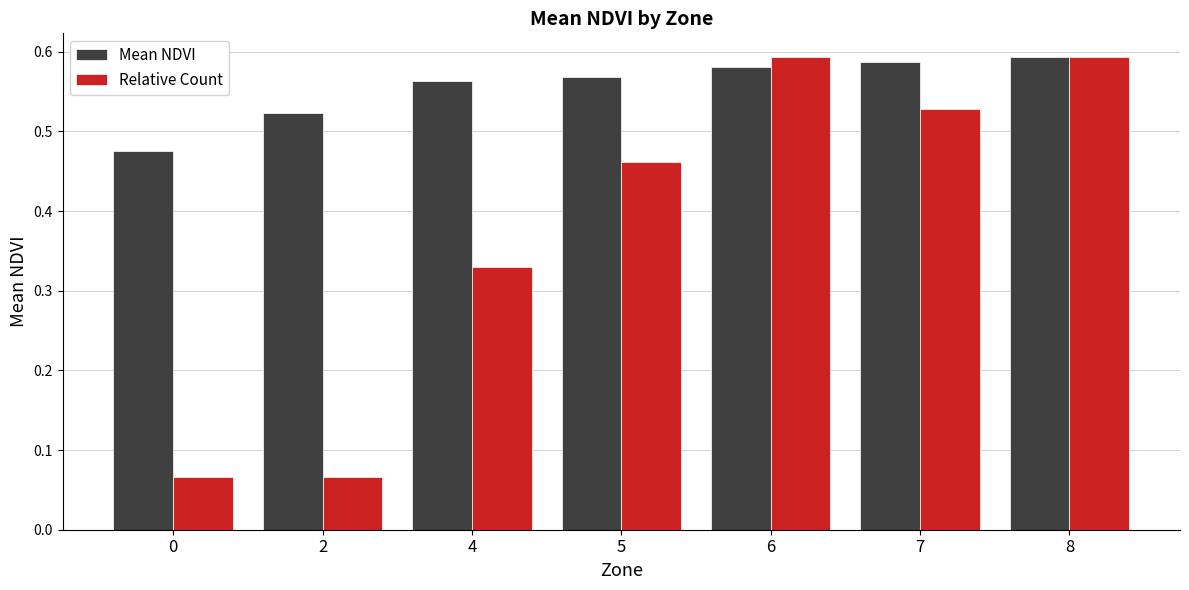

Is the value of Relative Count at 4 greater than the value of Mean NDVI at 4?

No